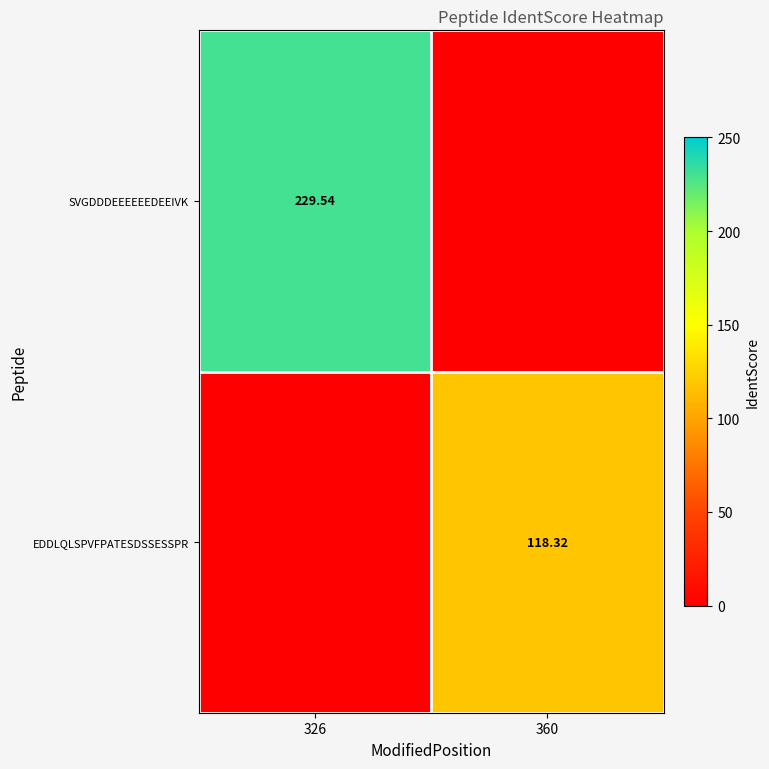

Is the value of SVGDDDEEEEEEDEEIVK at 326 greater than the value of EDDLQLSPVFPATESDSSESSPR at 360?

Yes